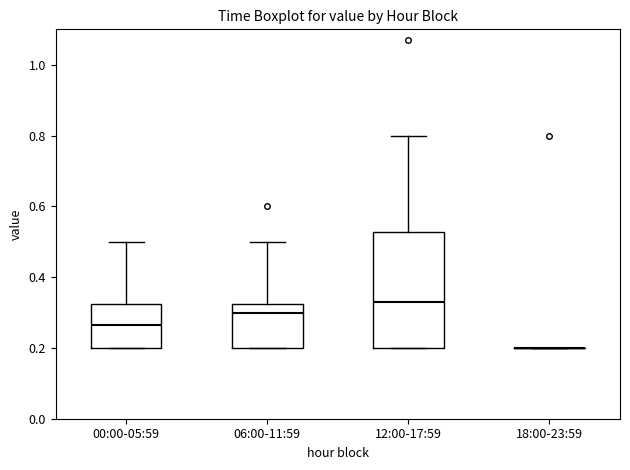

Reading left to right, read every box against the y-axis: the position of its median line, the range the box covers, and the ends of its whiskers. The values are not printed on the chart, so give them approximately, as read against the axis.

00:00-05:59: median 0.26, box 0.20 to 0.32, whiskers 0.20 to 0.50
06:00-11:59: median 0.30, box 0.20 to 0.32, whiskers 0.20 to 0.50
12:00-17:59: median 0.34, box 0.20 to 0.52, whiskers 0.20 to 0.80
18:00-23:59: box collapsed to a line at 0.20, whiskers 0.20 to 0.20